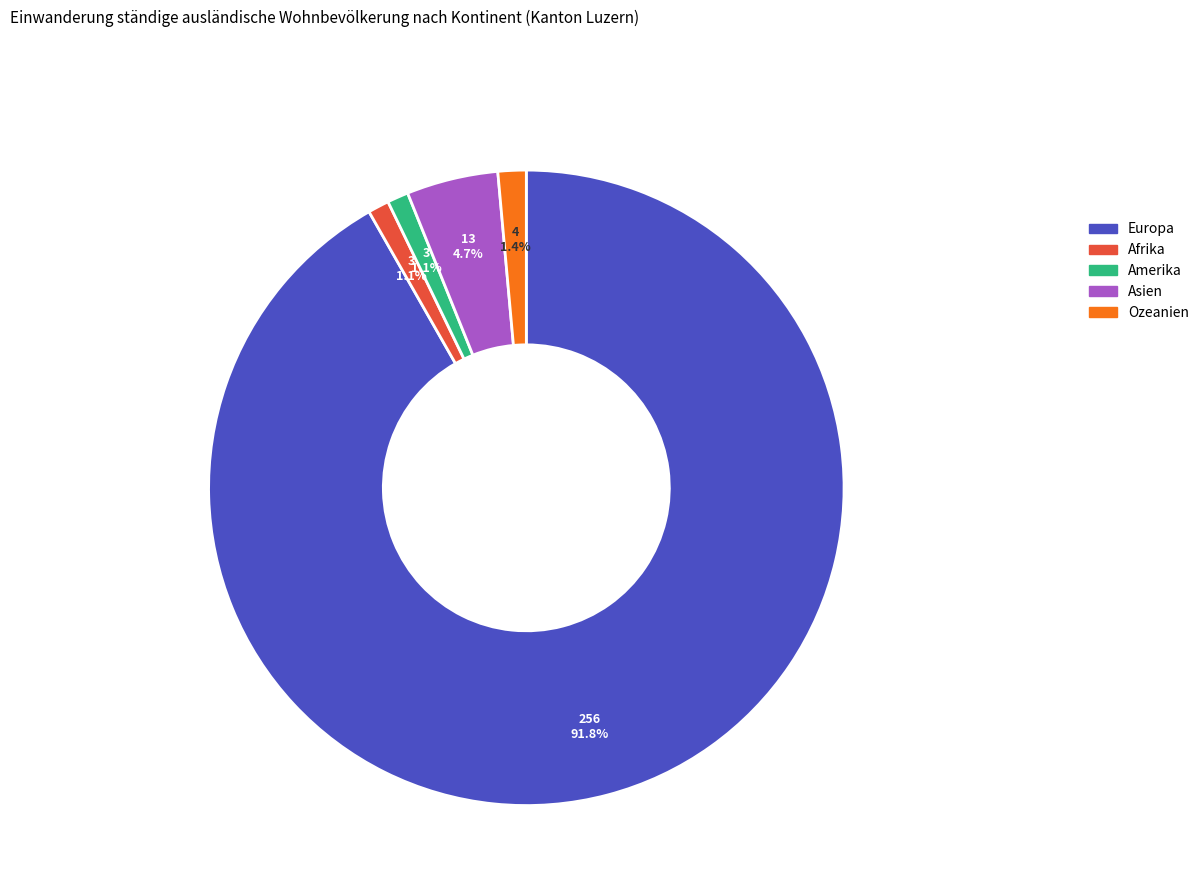

Is there a majority slice in this chart?

Yes